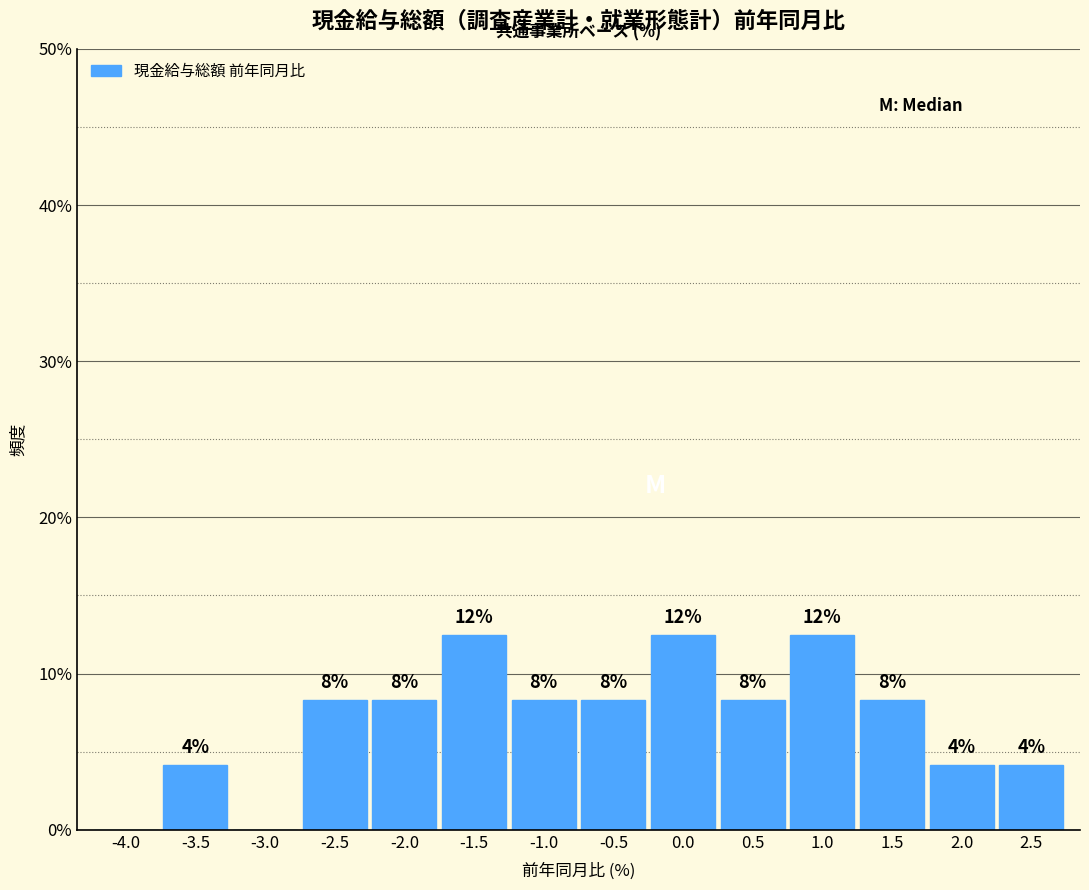

Are the bars horizontal?

No